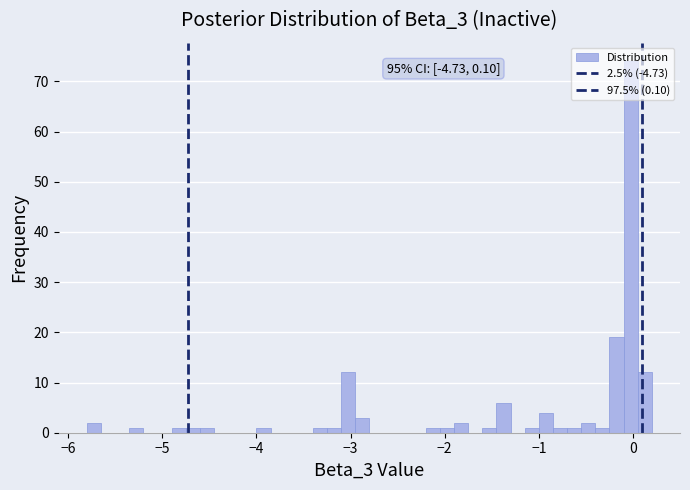

Read against the x-axis, roughly where is the centre of the tallest bar?

0.0